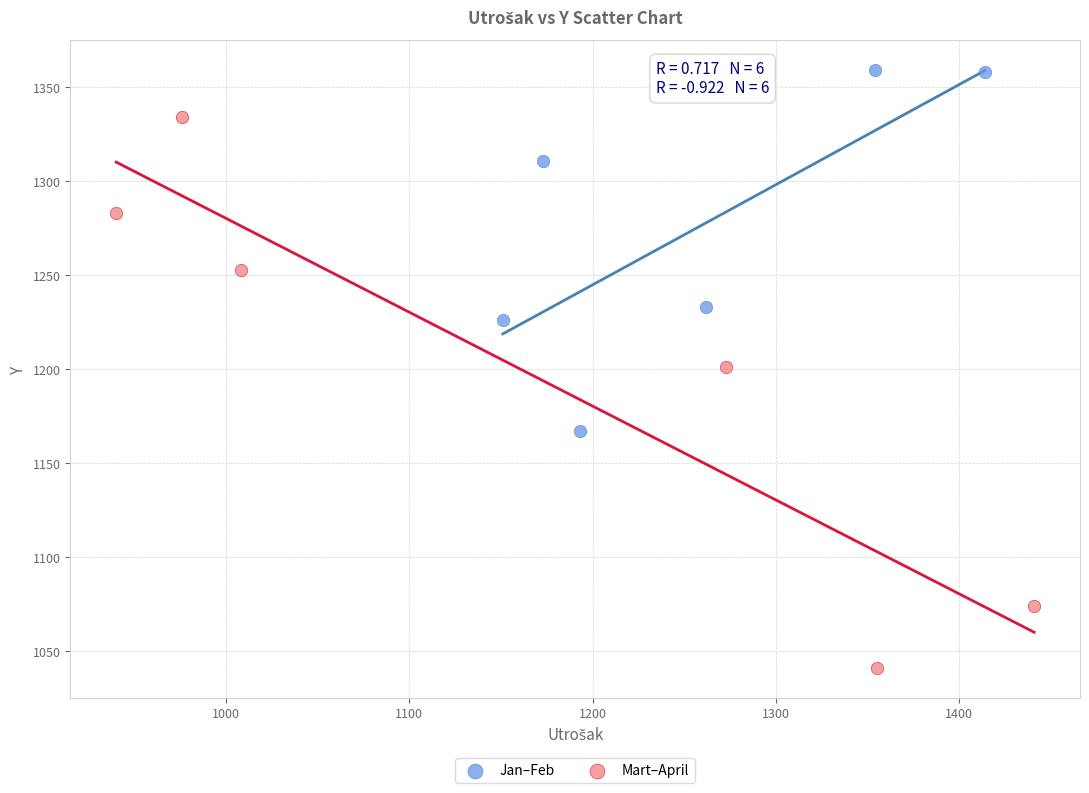

Which series contains the lowest Y value?

Mart–April